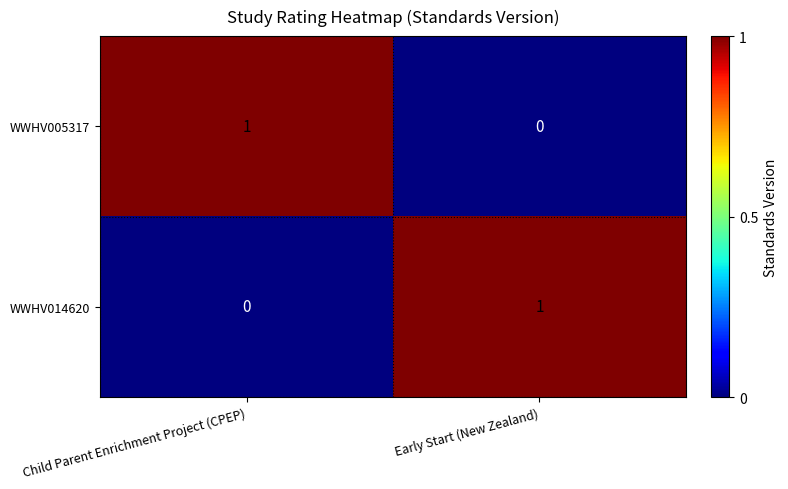

At Child Parent Enrichment Project (CPEP), list the series in order from smallest to largest.

WWHV014620, WWHV005317